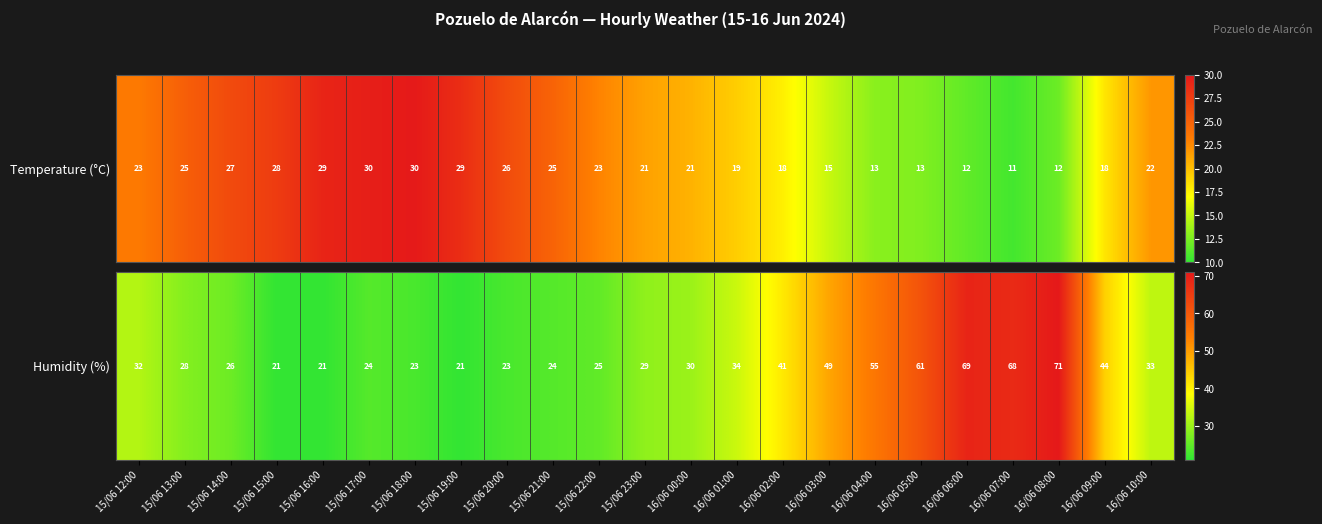

Which label corresponds to the smallest value in the chart?

15/06 15:00